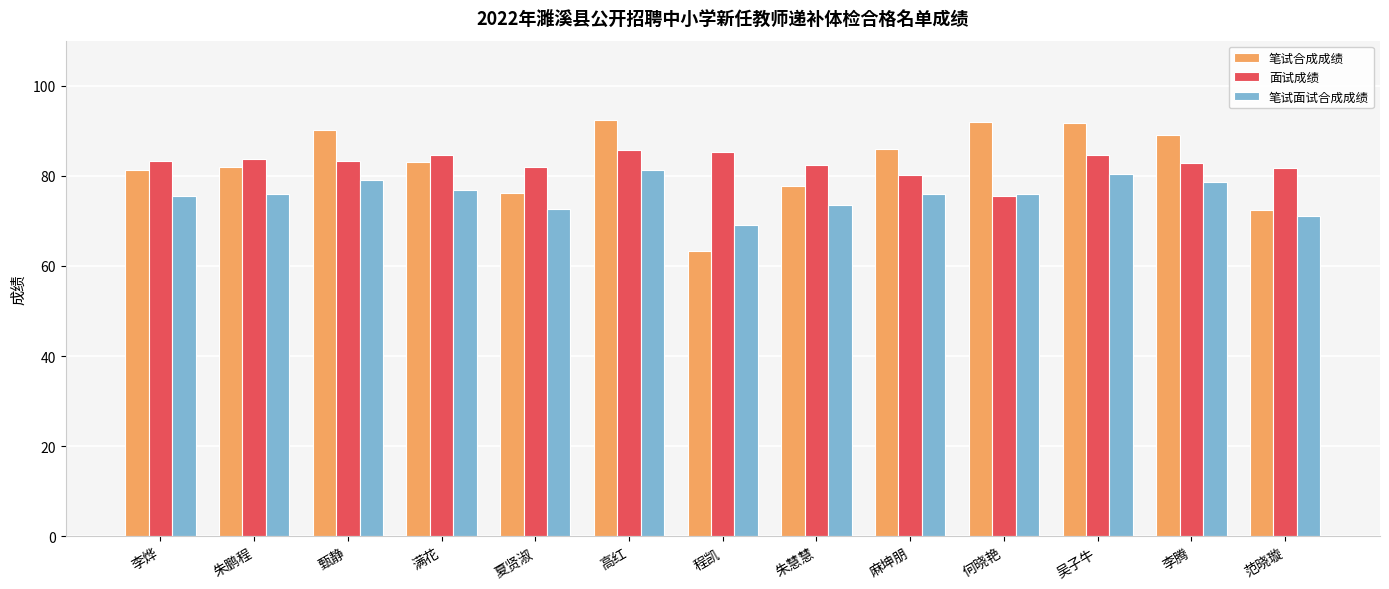

Which series has the widest spread of values?

笔试合成成绩